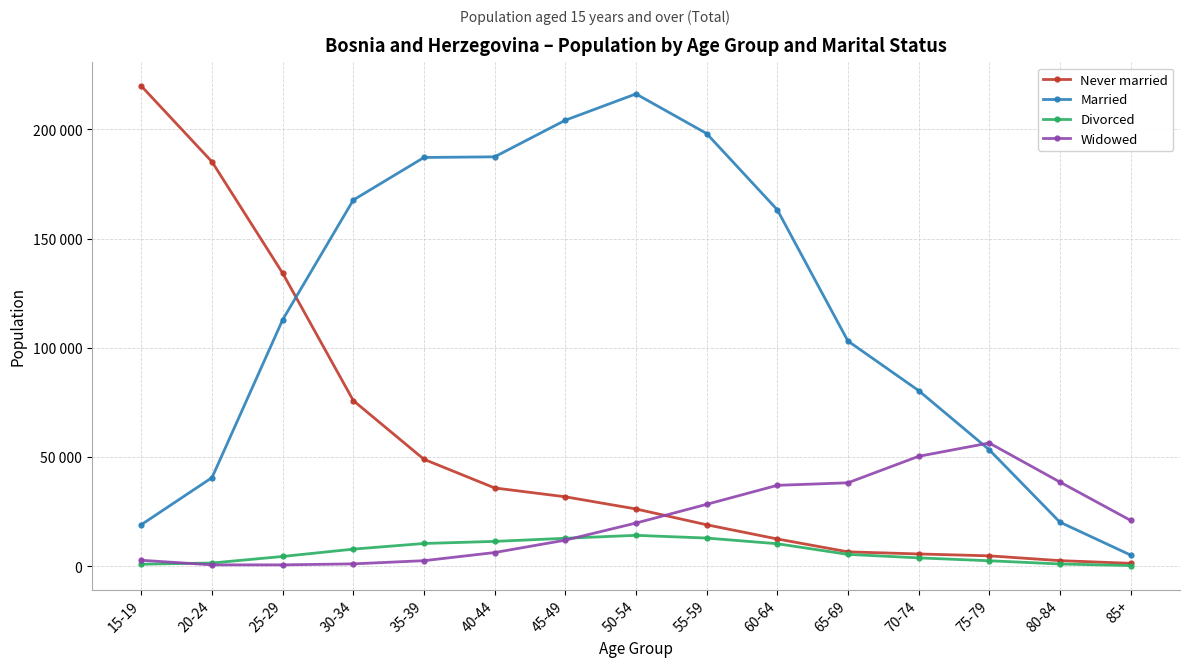

What position from the left is 35-39?

5